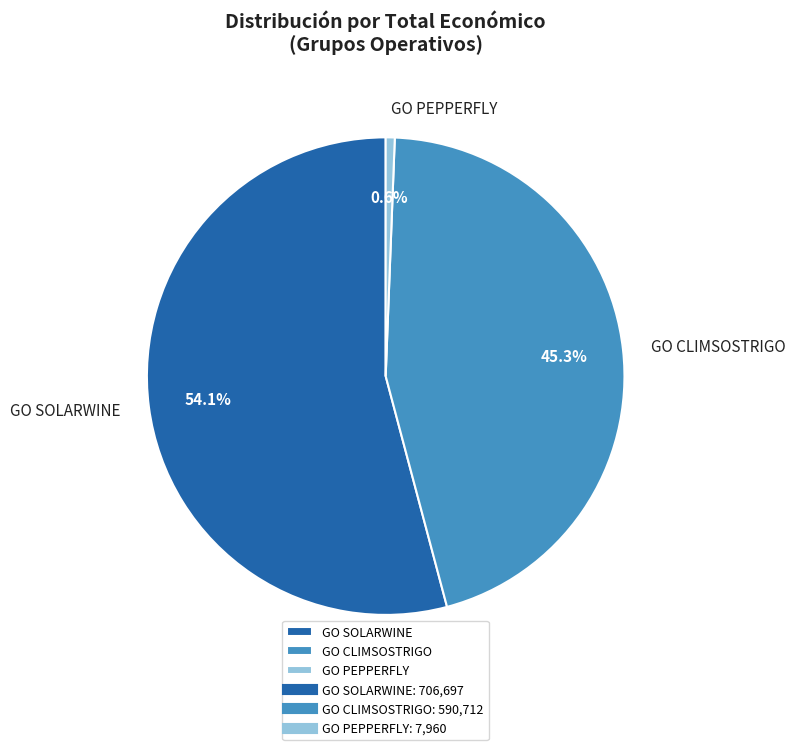

To the nearest percent, what is the difference between the GO CLIMSOSTRIGO and GO SOLARWINE slice percentages?

9%